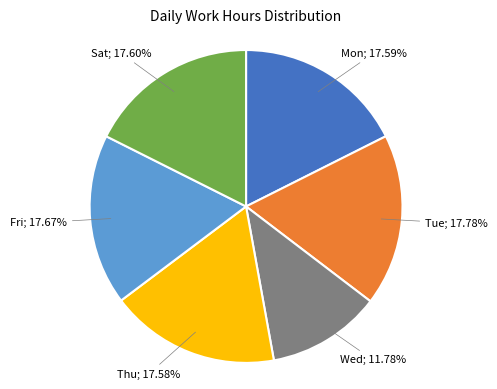

Is there any slice that represents more than half of the pie?

No